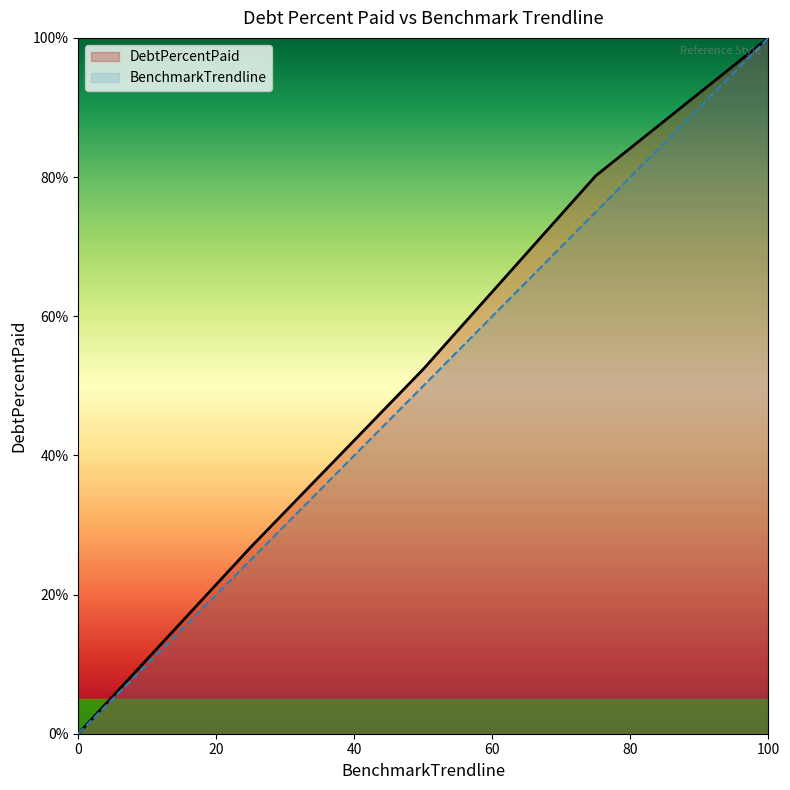

What is the average value of the DebtPercentPaid series?

51.9